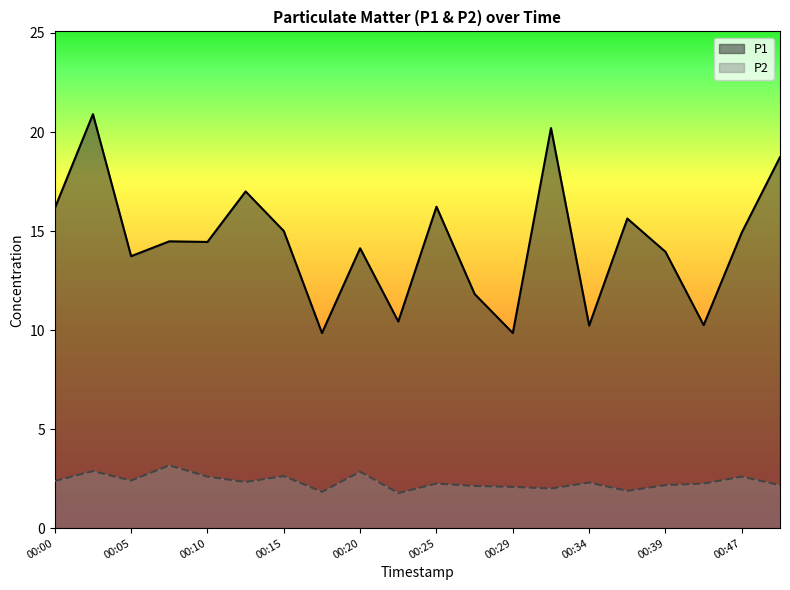

In P2, how many points are lower than both neighbors (excluding endpoints)?

6